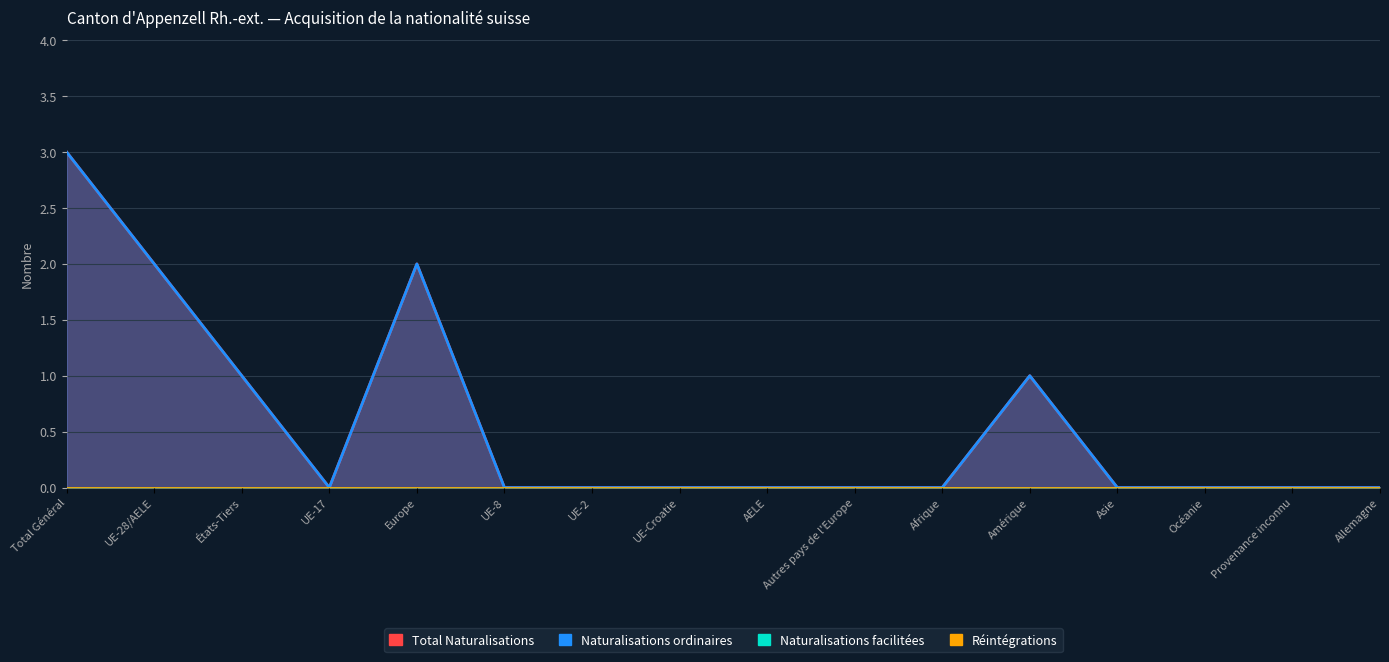

At which category is the sum across all series the highest?

Total Général